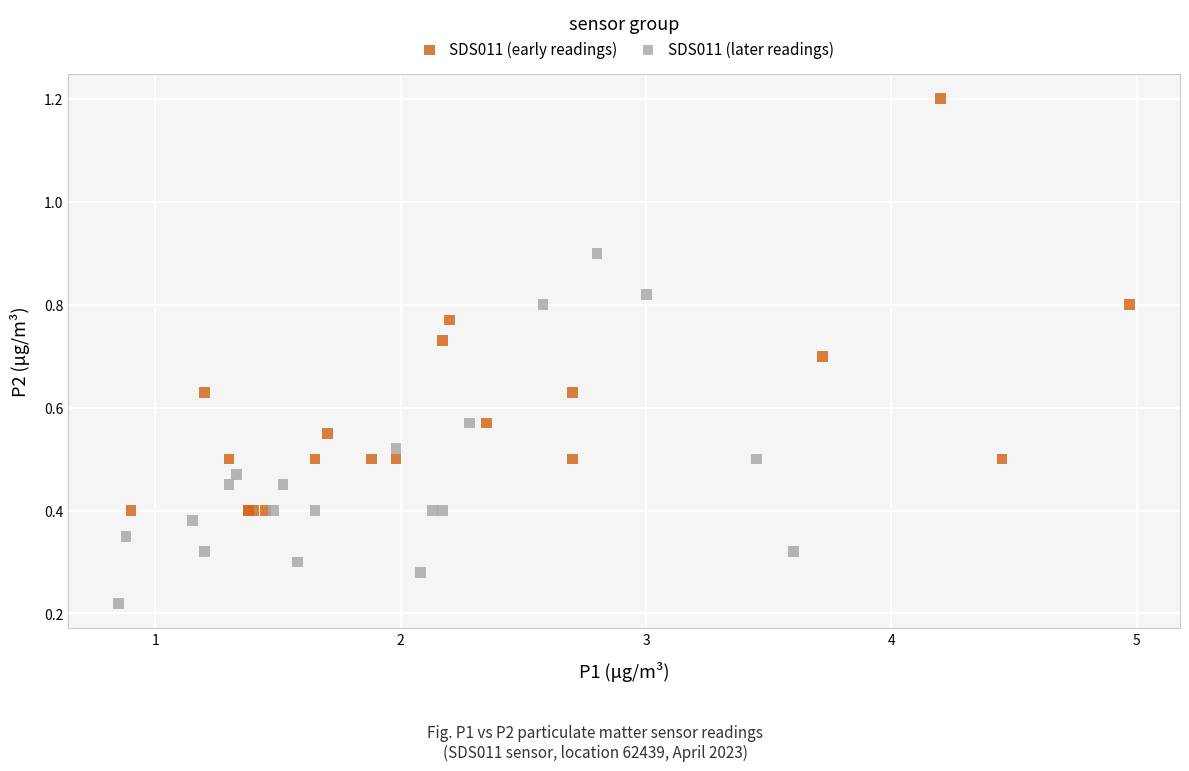

Which series has the largest Y range (max minus min)?

SDS011 (early readings)